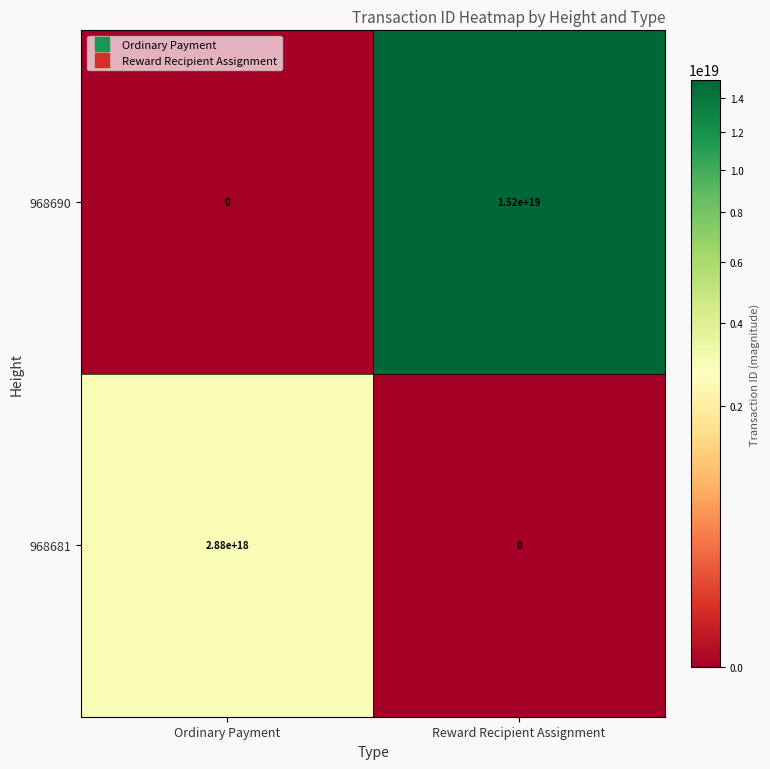

Rank the series at Ordinary Payment from lowest to highest value.

968690, 968681